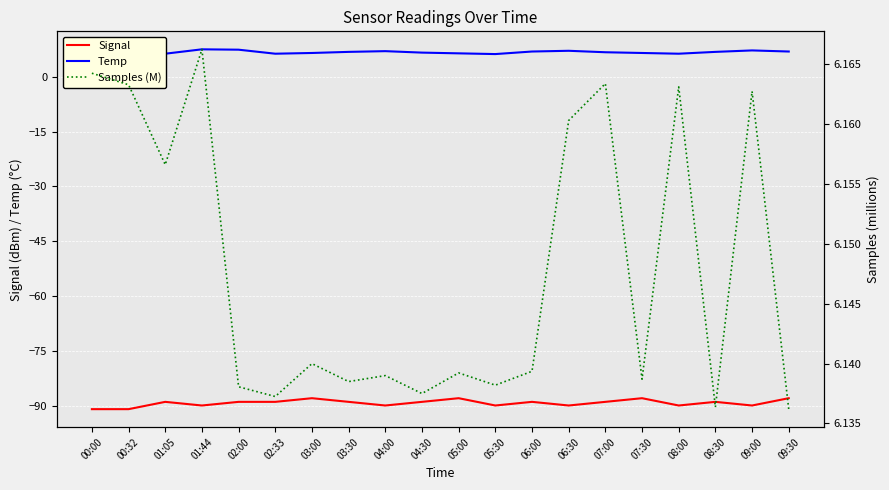

The Temp series shows 6.2 at 05:30. True or false?

True